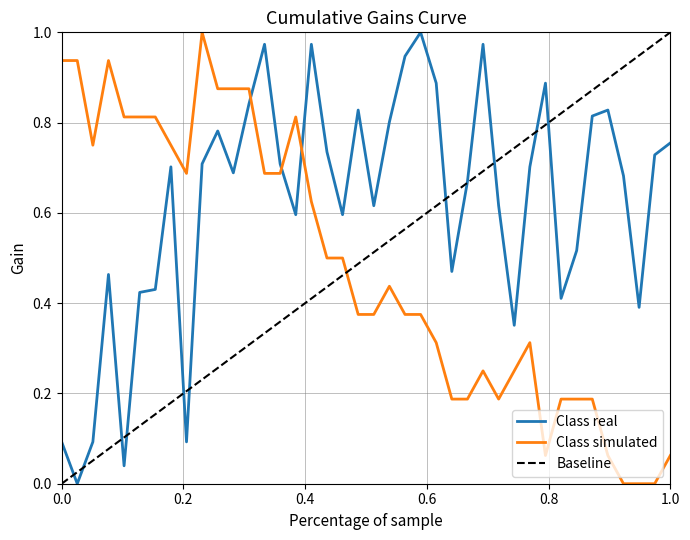

Which series ends up on top after the final intersection of Class simulated and Class real?

Class real